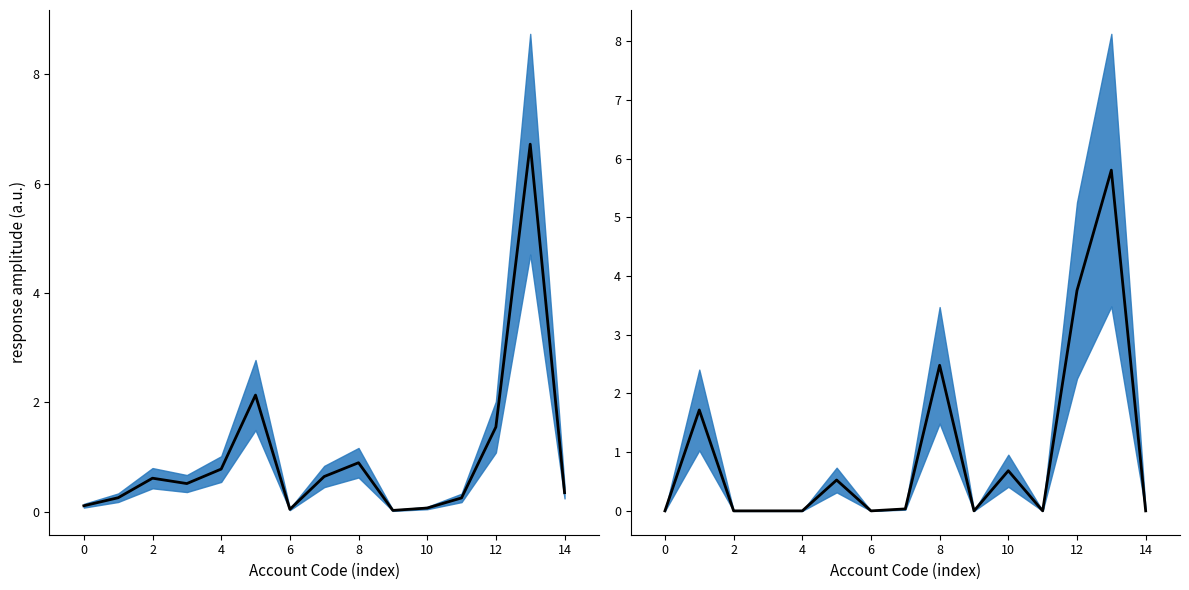

What is the average value of the Taxable mean series?

1.0